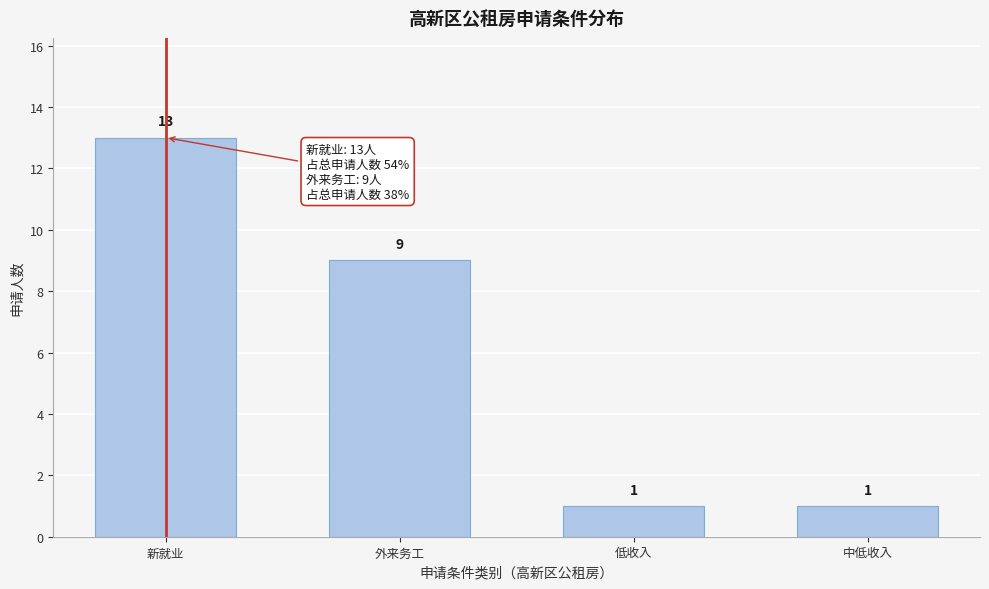

Reading left to right, what are all the values shown in this chart?

13	9	1	1